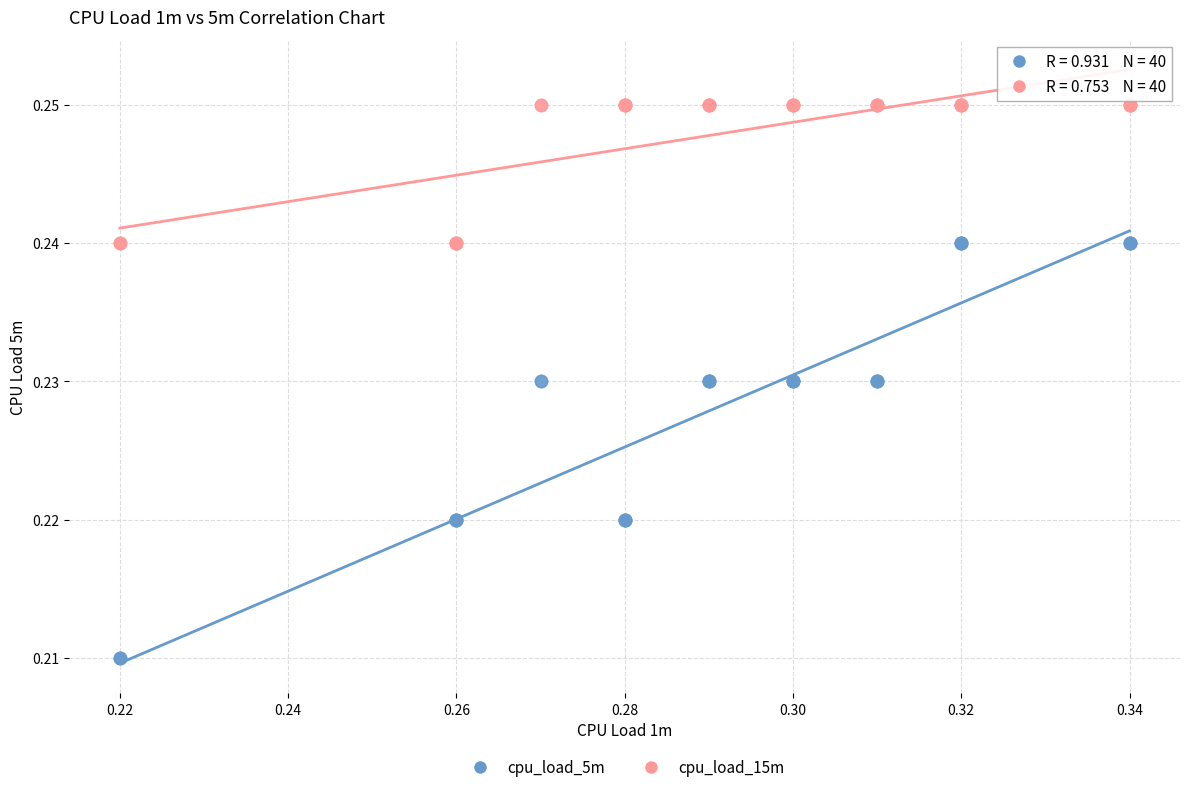

Which series has the widest spread of Y values?

cpu_load_5m